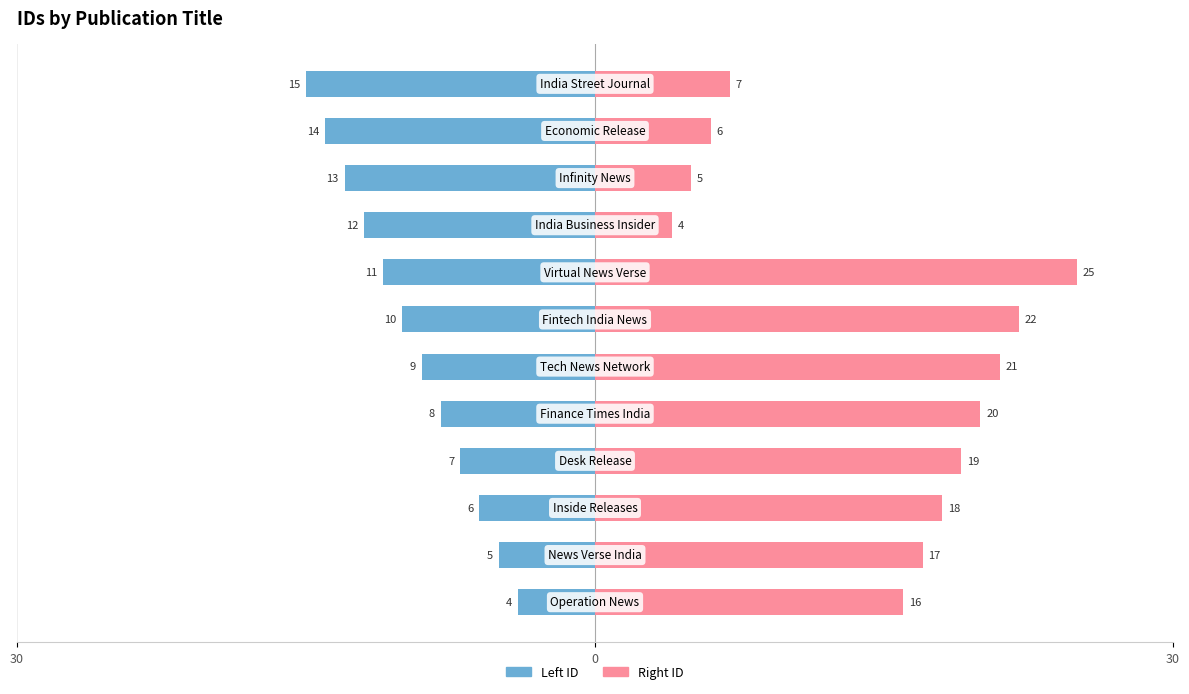

Is it true that Left ID equals -2 at 6?

False